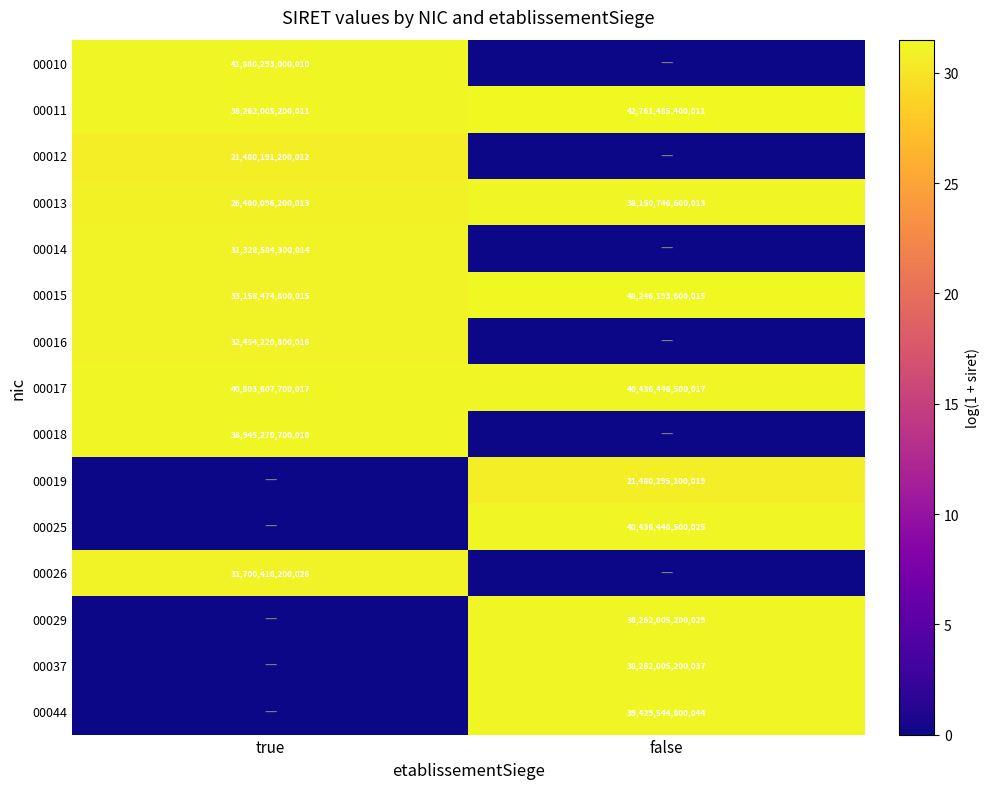

Is it true that 00018 equals 38945270700018 at true?

True